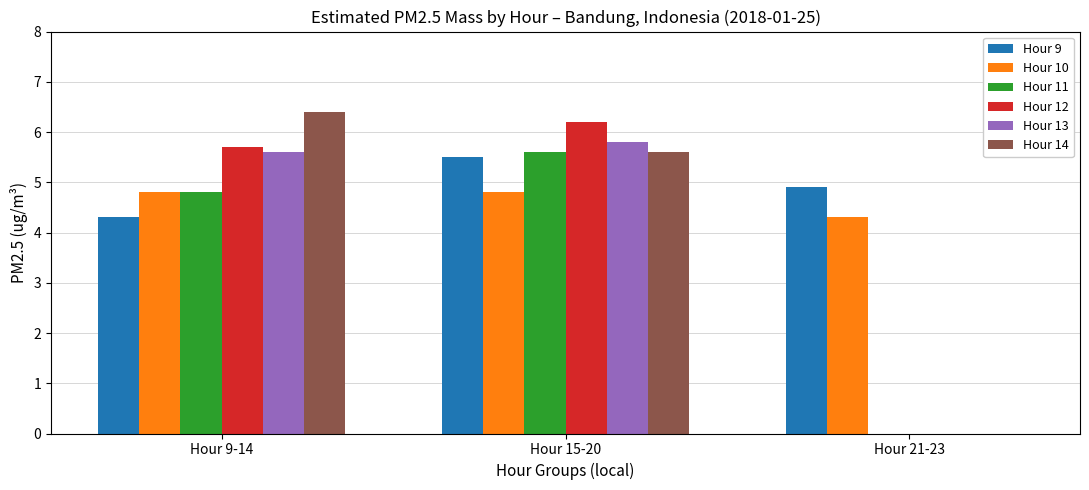

Are the bars grouped side by side (vs. stacked)?

Yes